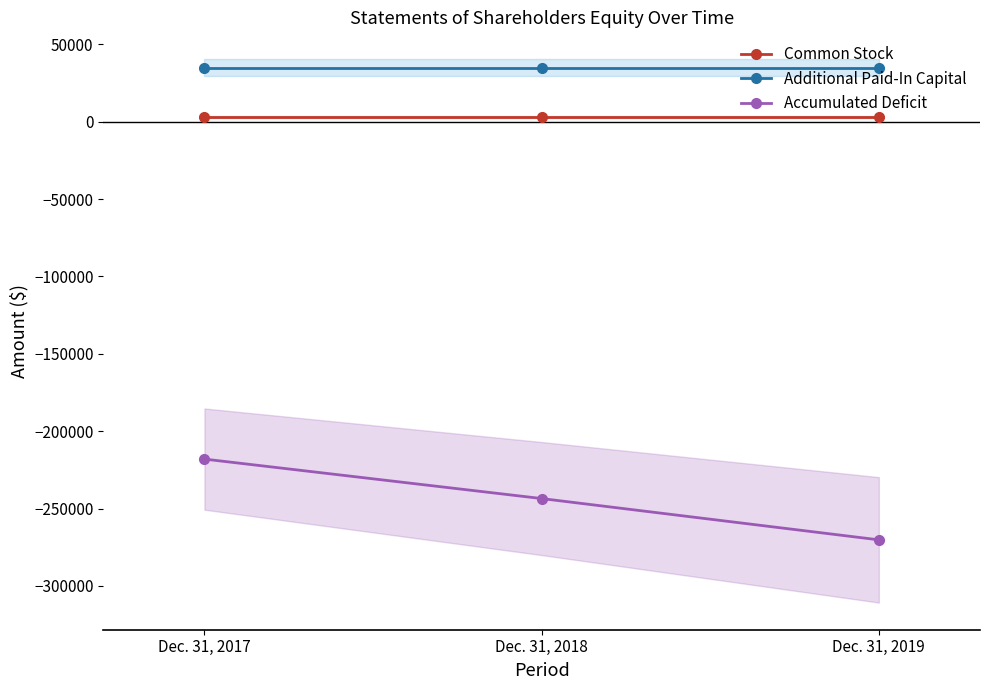

Which series has the largest total across all categories?

Additional Paid-In Capital